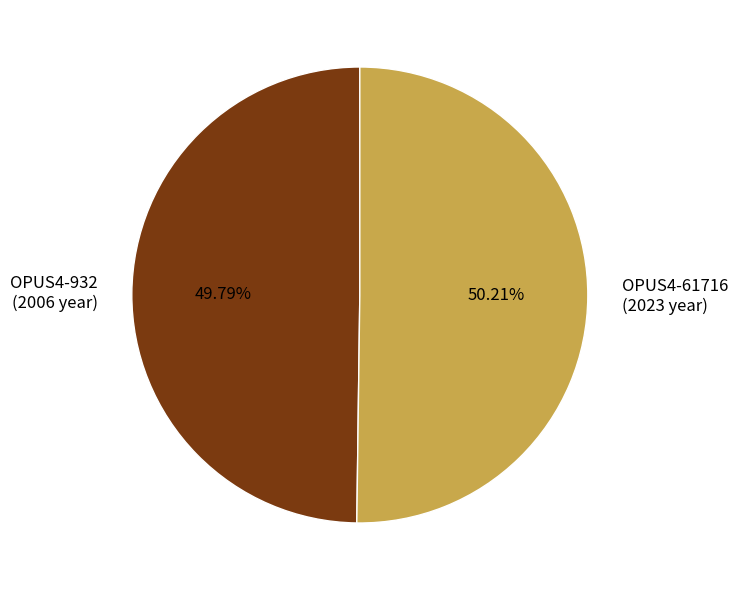

Do OPUS4-61716 and OPUS4-932 together represent more than half of the pie?

Yes